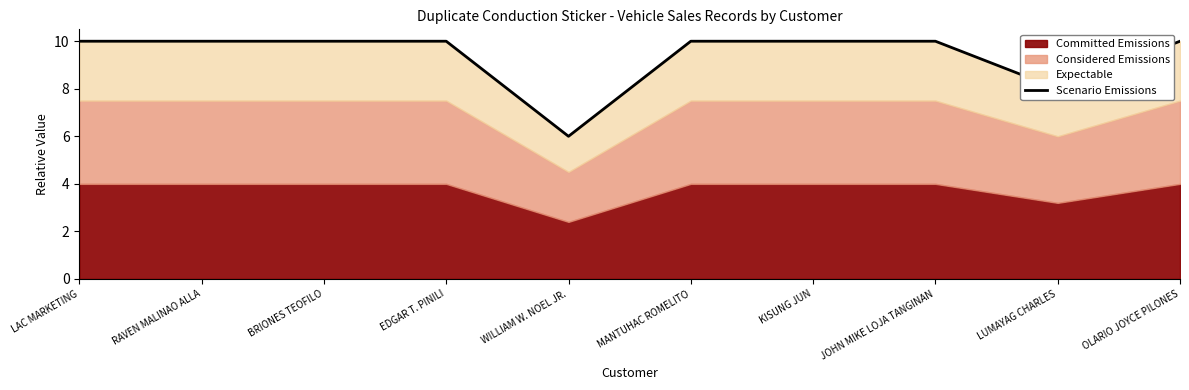

Count the values in the range 10 to 11.

8